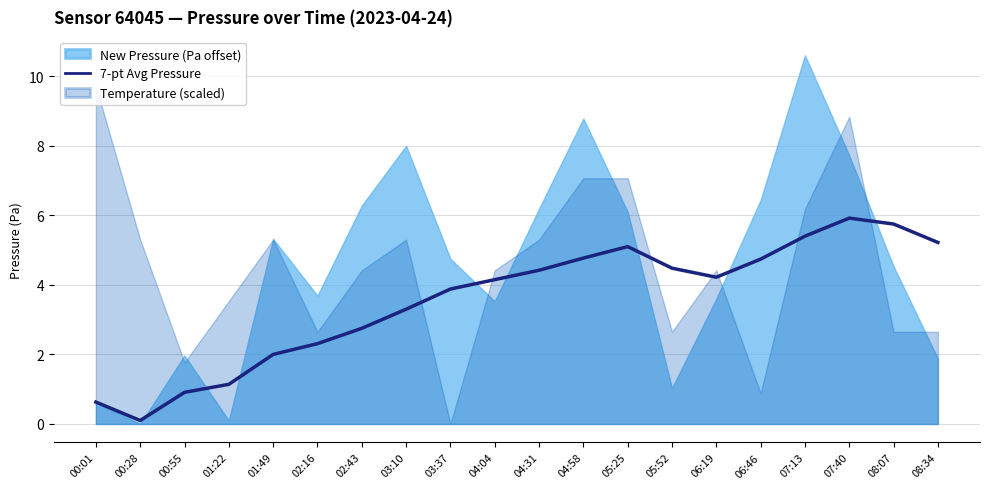

Which category has the lowest value across all series?

00:28